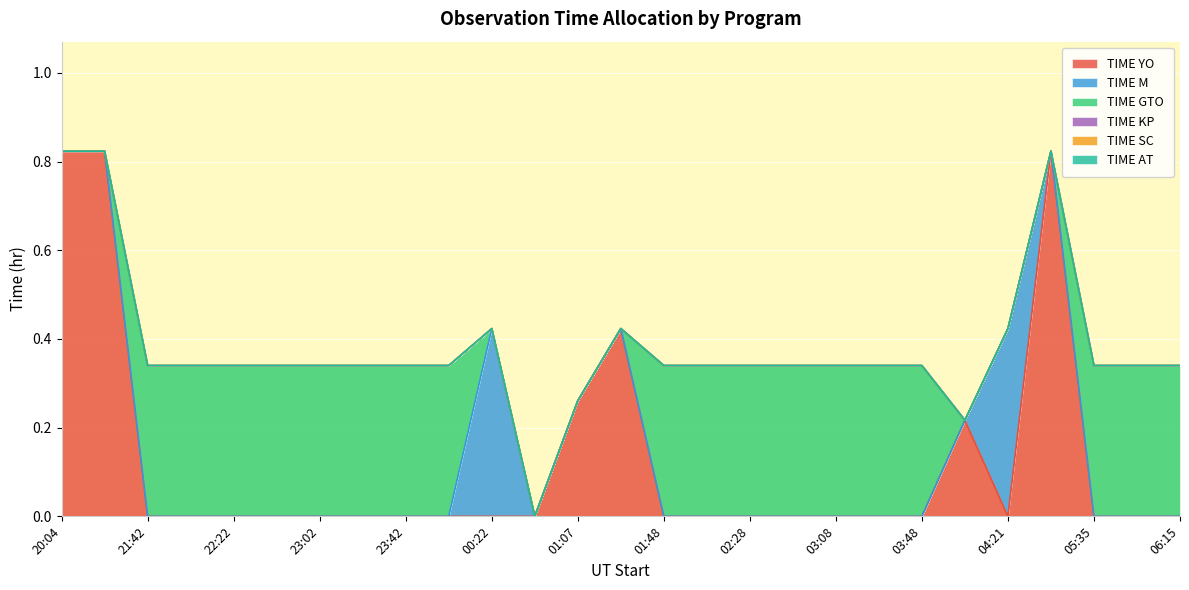

Is it true that TIME YO equals 0.8 at 04:46?

True